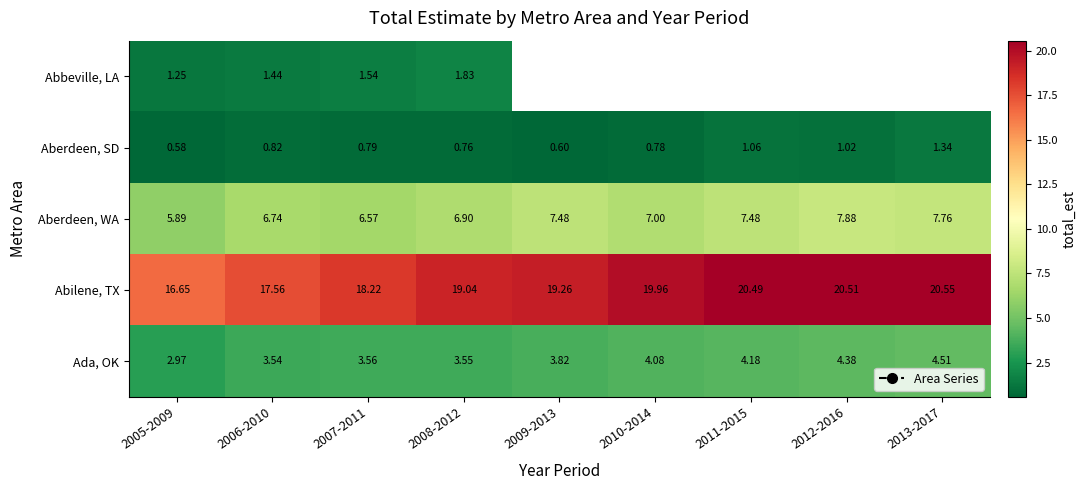

Between 2006-2010 and 2007-2011, which series saw the biggest shift?

Abilene, TX